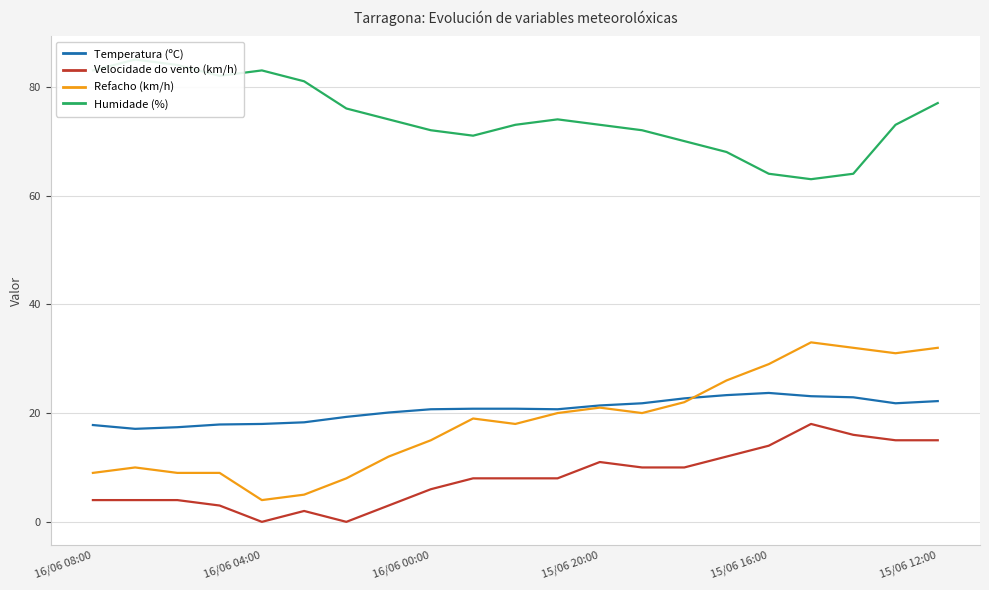

True or false: Velocidade do vento (km/h) and Temperatura (ºC) intersect in this chart.

False